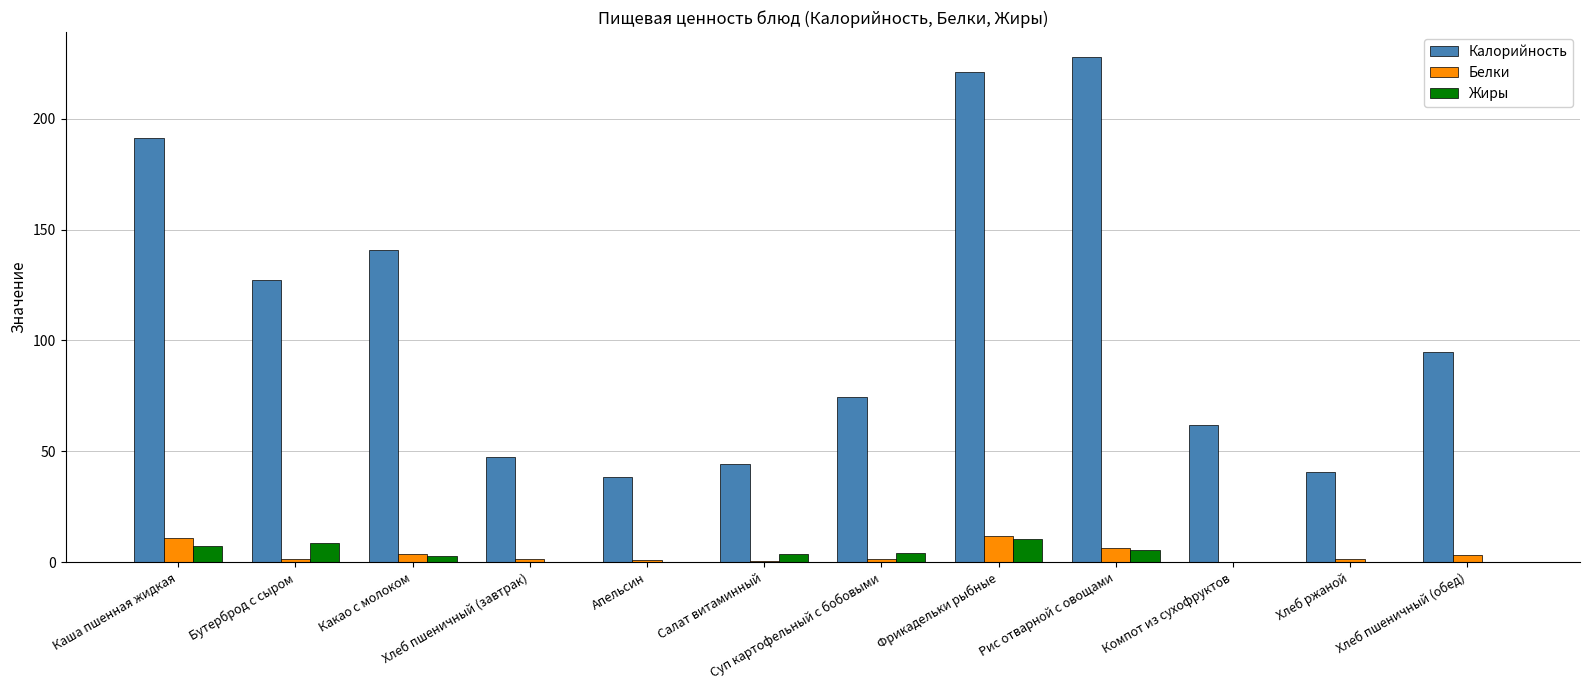

True or false: Калорийность has a value of 141.0 at Какао с молоком.

True